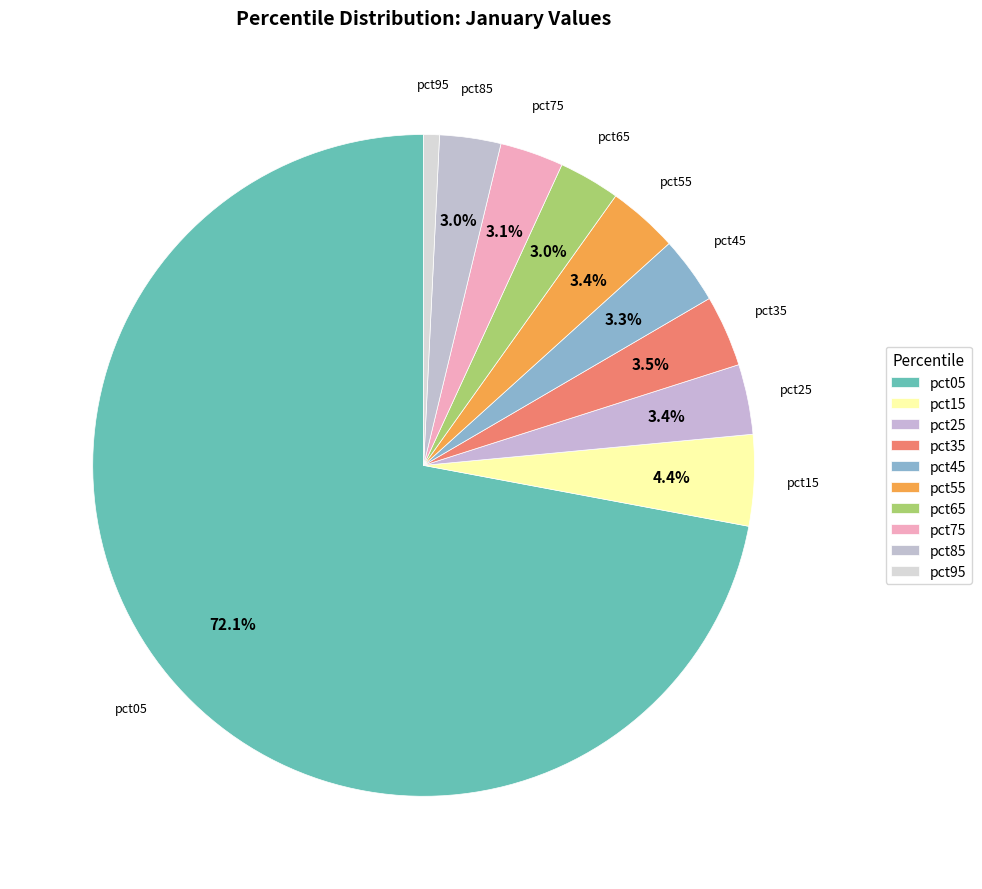

How many slices are in this pie chart?

10